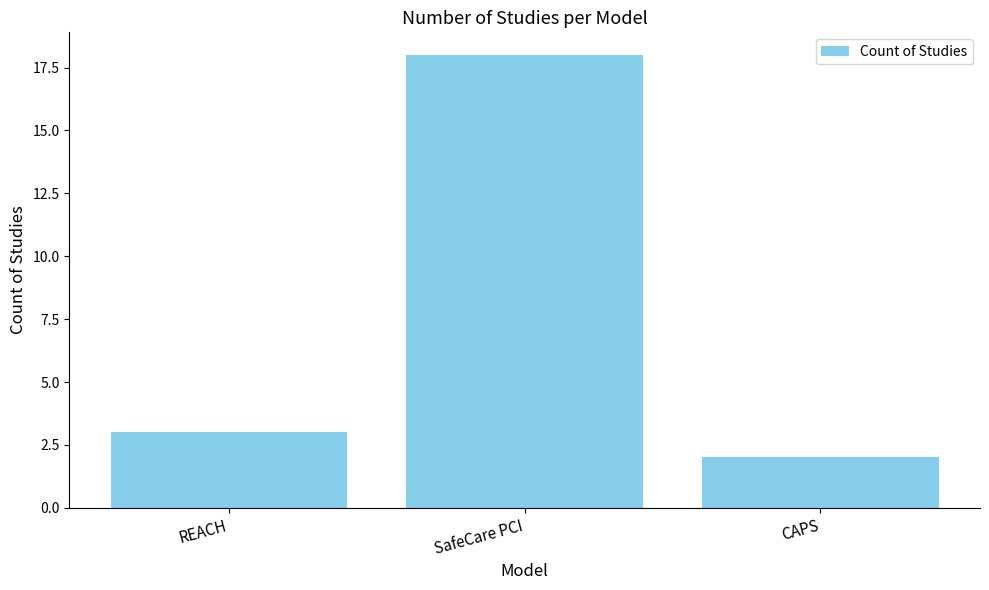

Does the chart contain any negative values?

No